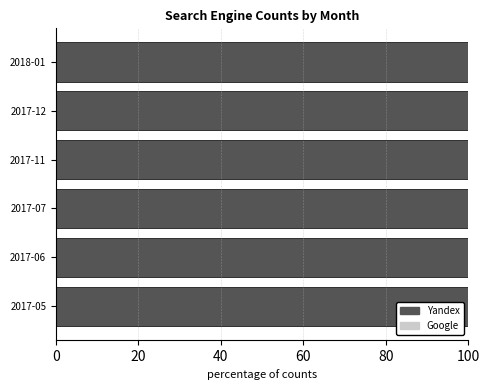

Which series has the largest total across all categories?

Yandex